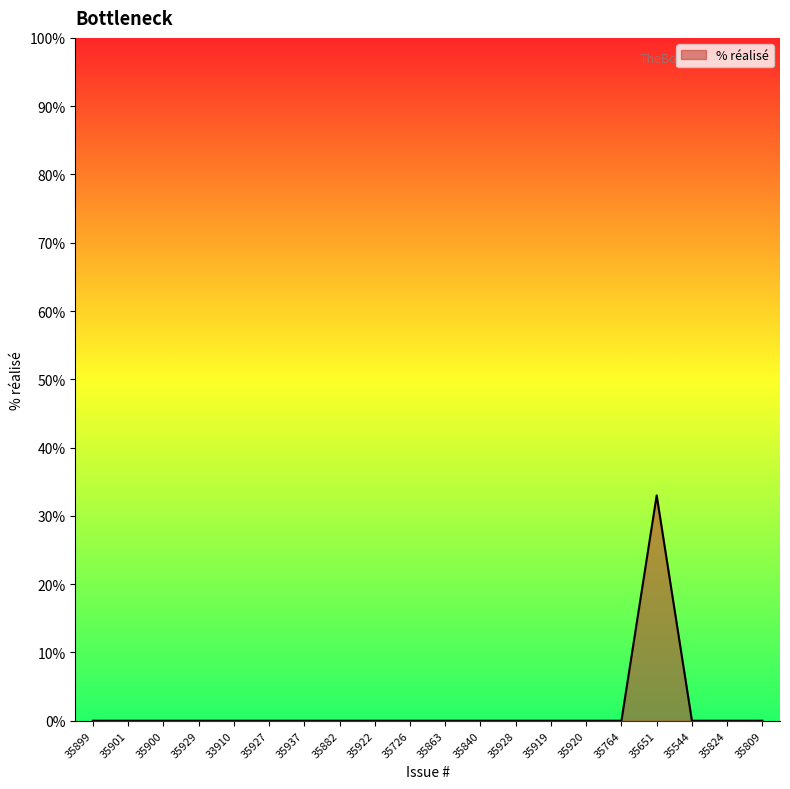

What is the sum of the values at 35651 and 35544?

33